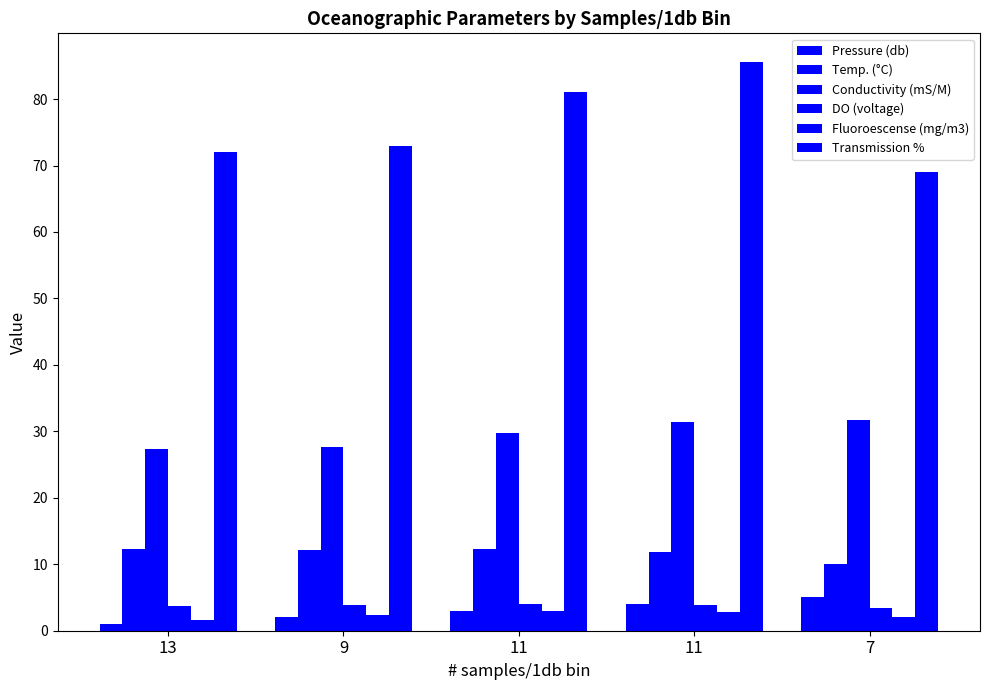

What is the difference between the Conductivity (mS/M) values at 13 and 11?

2.4